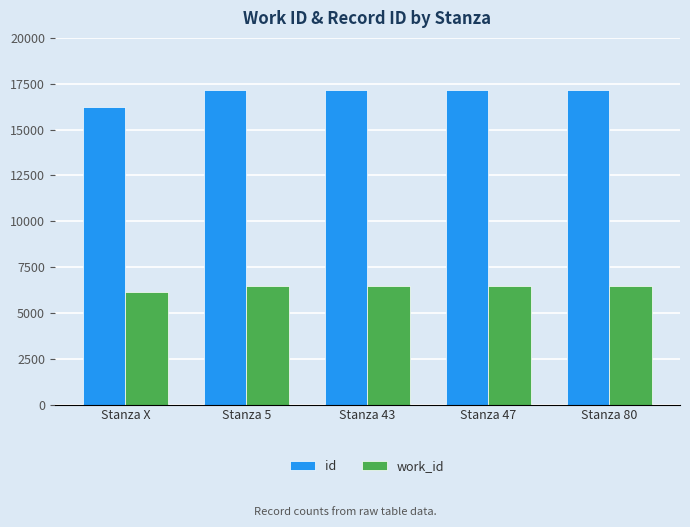

How many bars are there in each group?

2